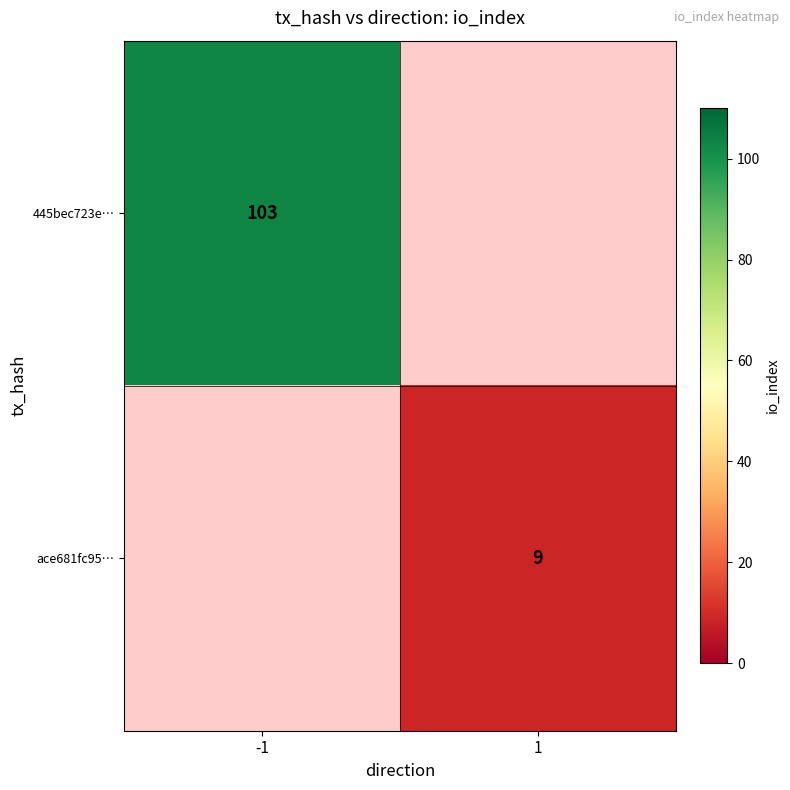

The value of 445bec723e… at -1 is 171. True or false?

False